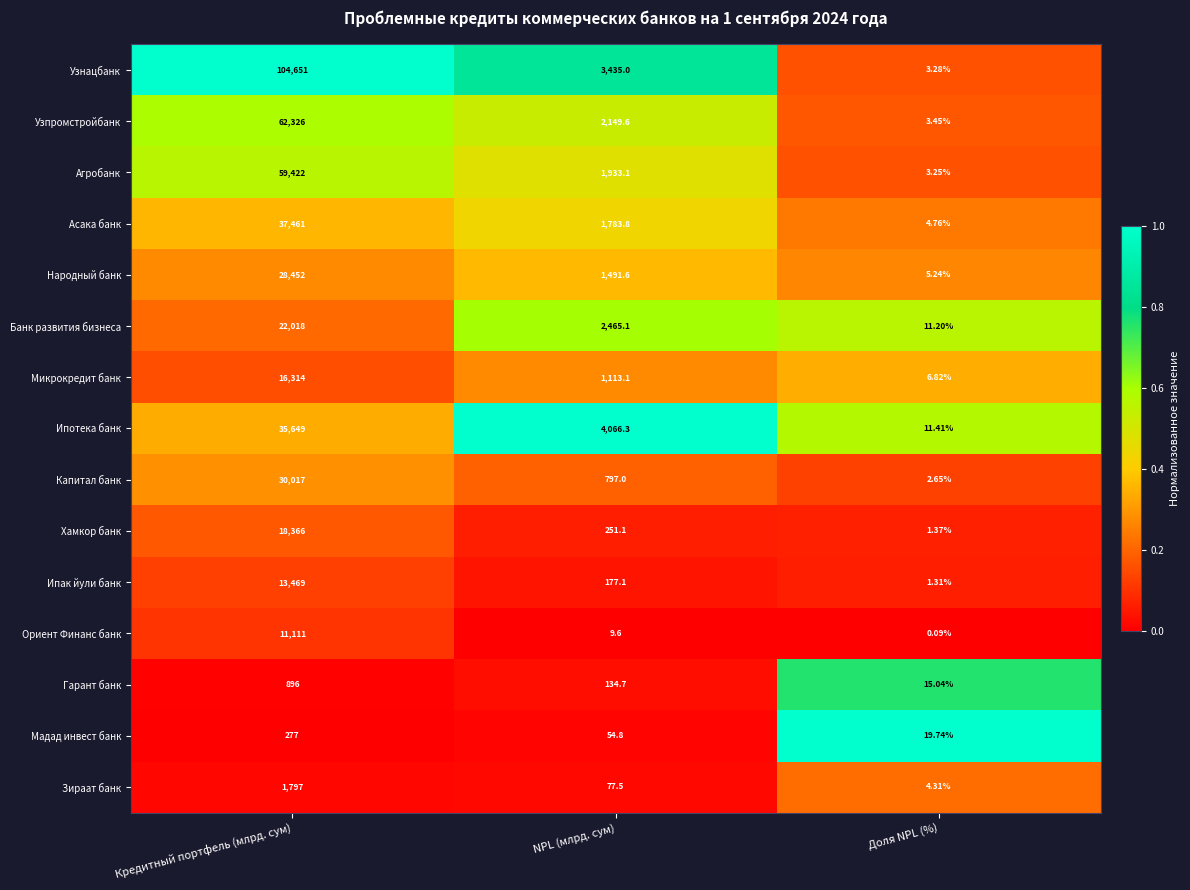

List the series in order of their peak value, highest first.

Узнацбанк, Узпромстройбанк, Агробанк, Асака банк, Ипотека банк, Капитал банк, Народный банк, Банк развития бизнеса, Хамкор банк, Микрокредит банк, Ипак йули банк, Ориент Финанс банк, Зираат банк, Гарант банк, Мадад инвест банк